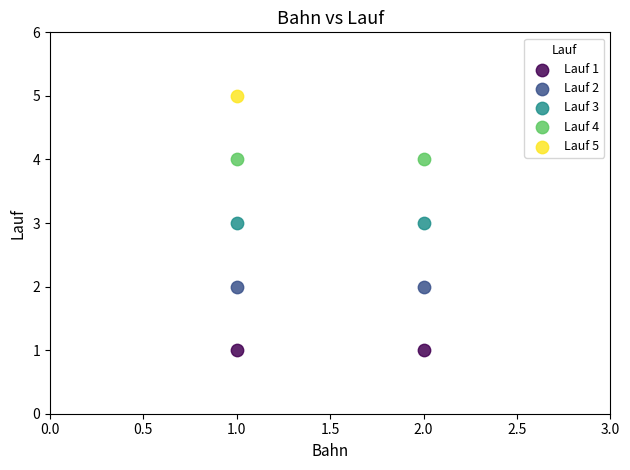

Which series contains the lowest Y value?

Lauf 1